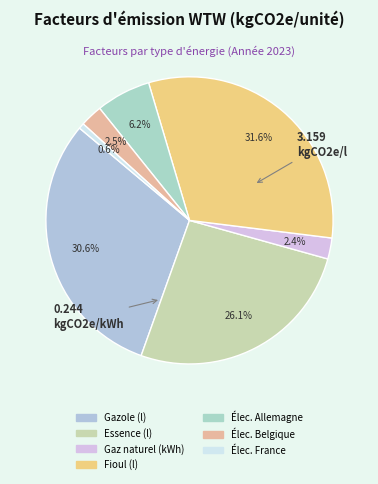

How many slices are in this pie chart?

7